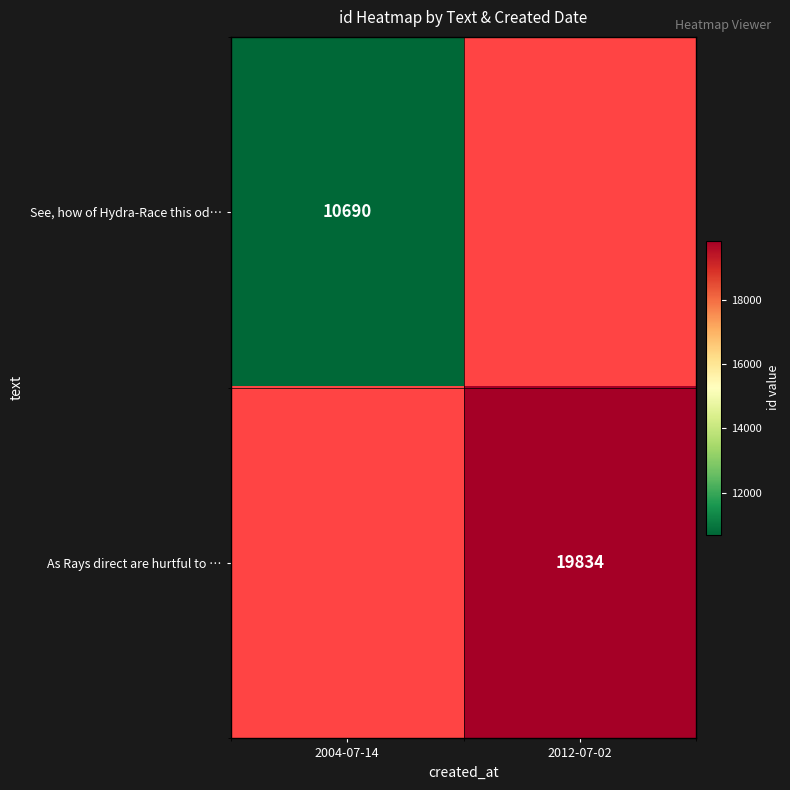

True or false: As Rays direct are hurtful to … has a value of 4711 at 2012-07-02.

False